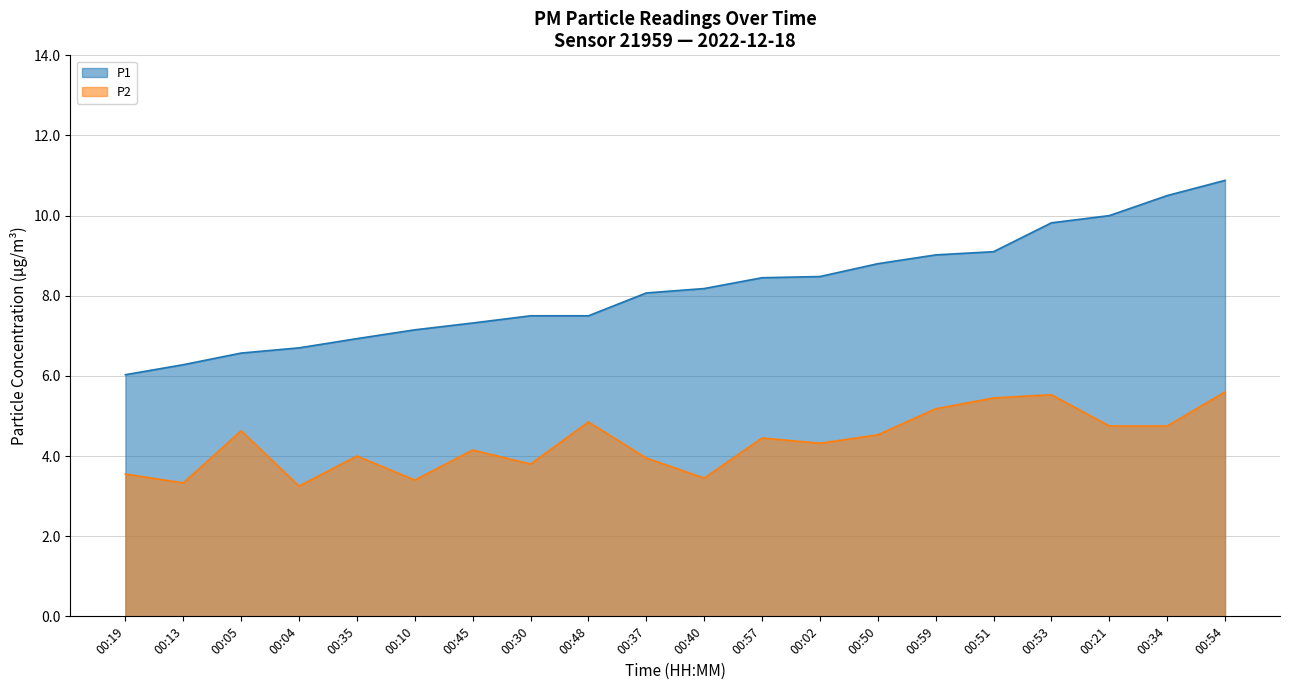

What is the sum of the P2 values at 00:21 and 00:13?

8.1